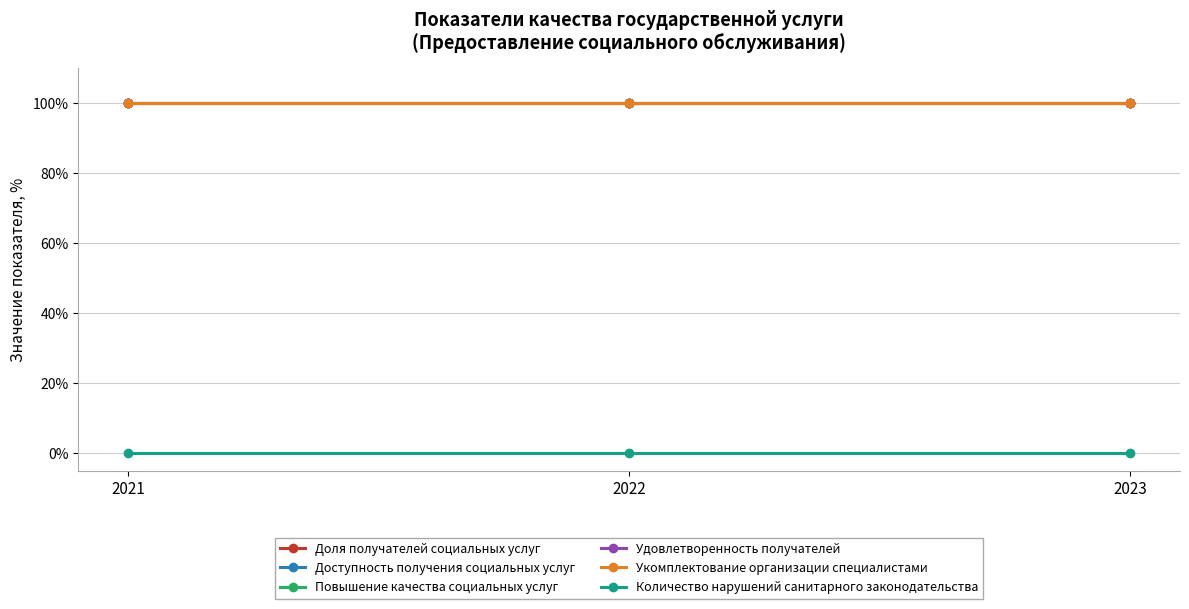

Reading right to left, transcribe all the data shown in this chart.

Доля получателей социальных услуг: 2023=100	2022=100	2021=100
Доступность получения социальных услуг: 2023=100	2022=100	2021=100
Повышение качества социальных услуг: 2023=100	2022=100	2021=100
Удовлетворенность получателей: 2023=100	2022=100	2021=100
Укомплектование организации специалистами: 2023=100	2022=100	2021=100
Количество нарушений санитарного законодательства: 2023=0	2022=0	2021=0